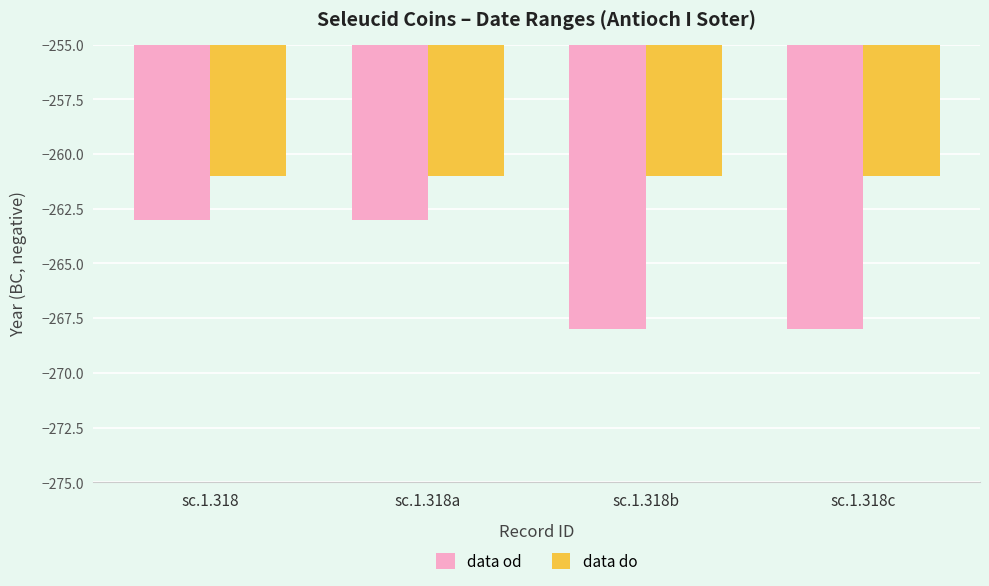

Which series has the largest range (max minus min)?

data od